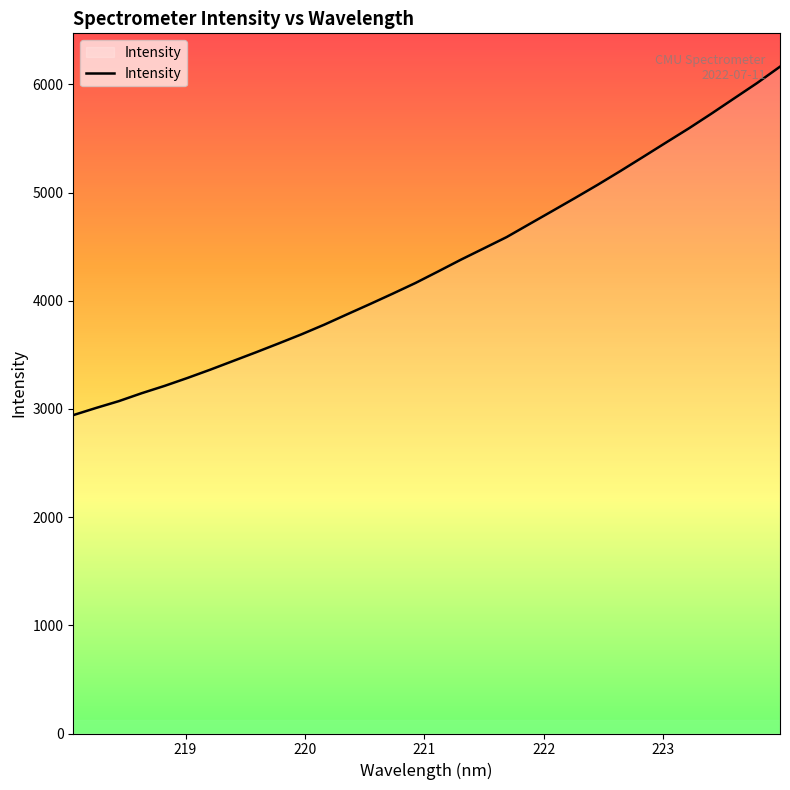

What is the greatest value displayed?

6163.9